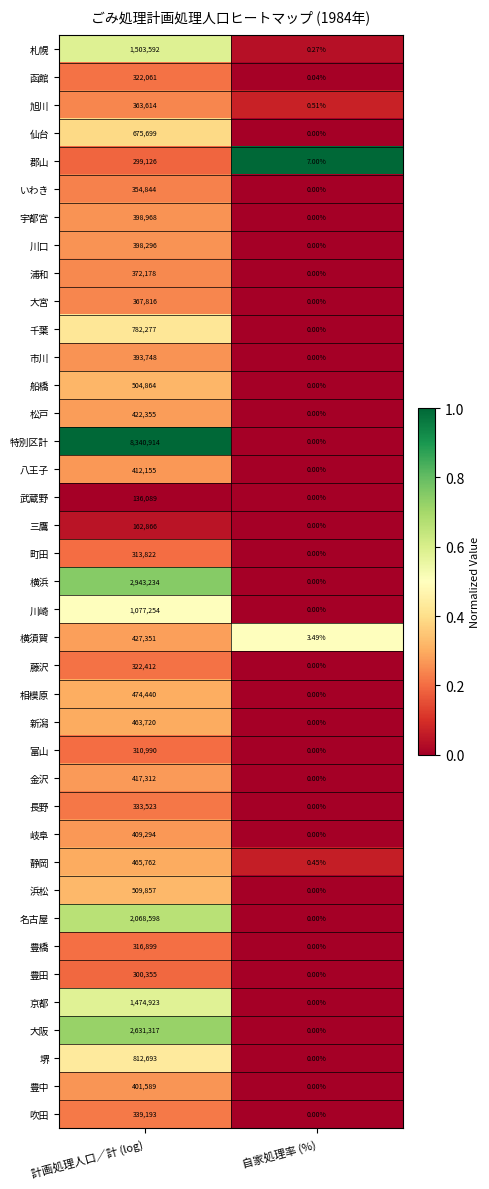

Which series has the largest range (max minus min)?

特別区計